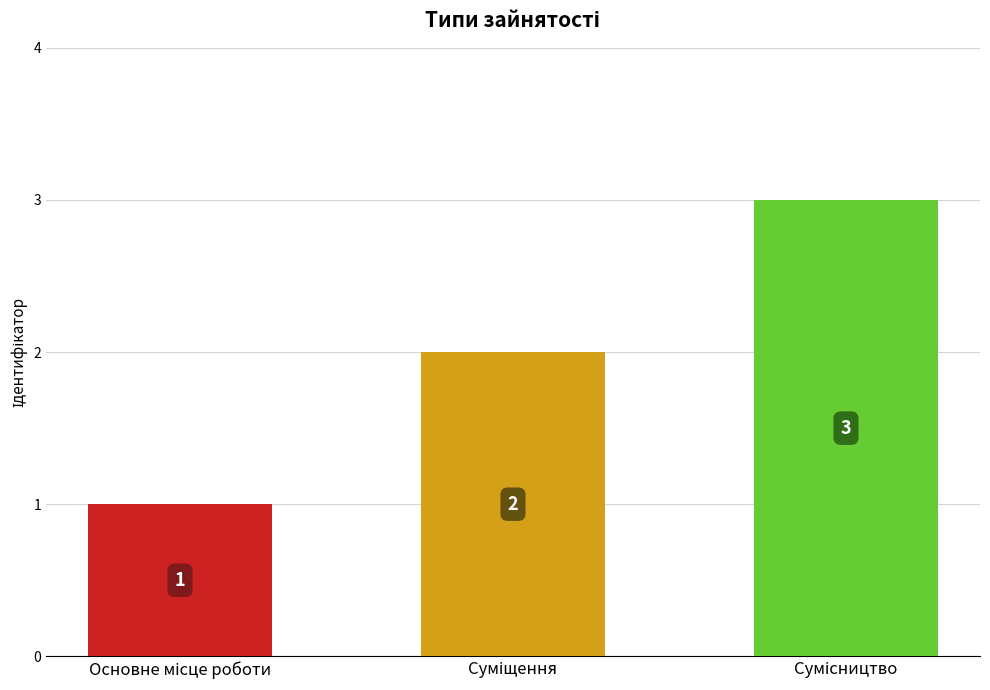

Are the bars horizontal?

No